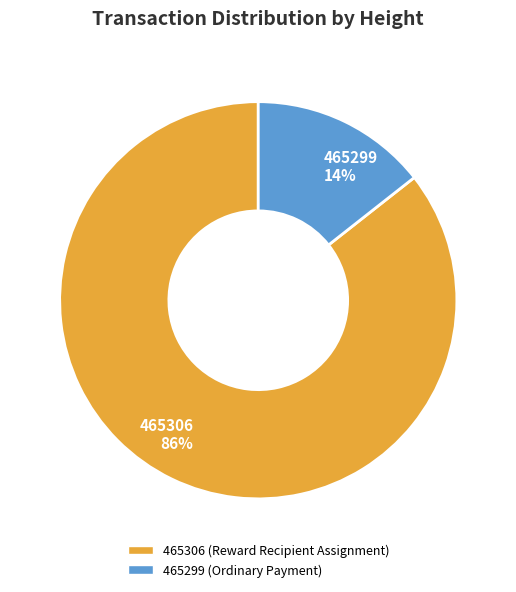

To the nearest percent, what is the average slice percentage?

50%